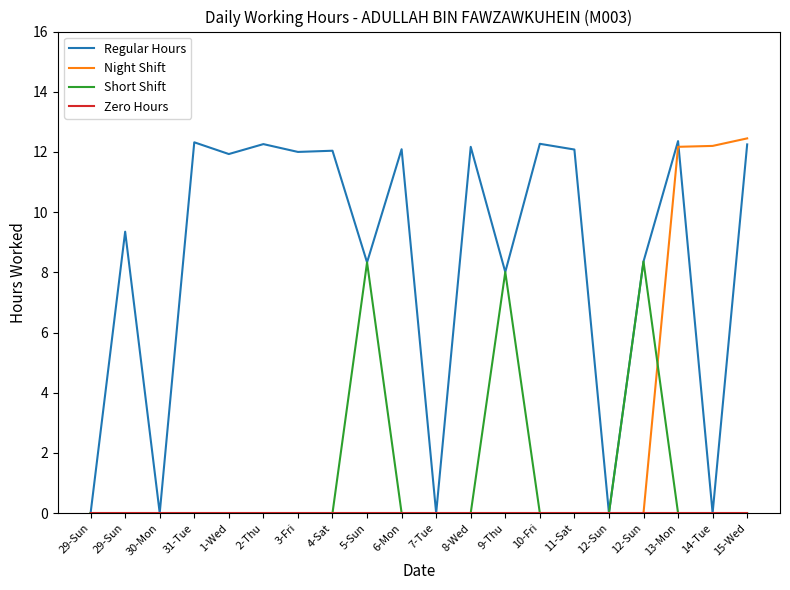

Is this an area chart (filled region under the line)?

No